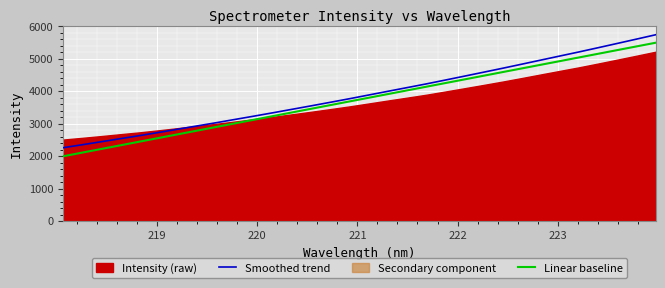

True or false: Smoothed trend and Linear baseline cross at least once.

False